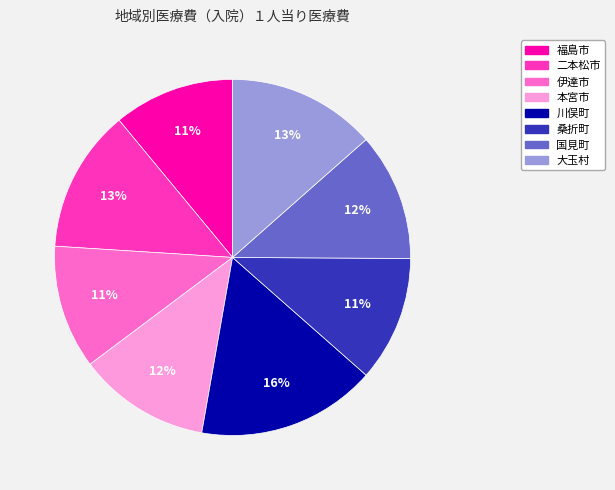

Approximately how many times larger is the value at 国見町 compared to 大玉村?

0.9